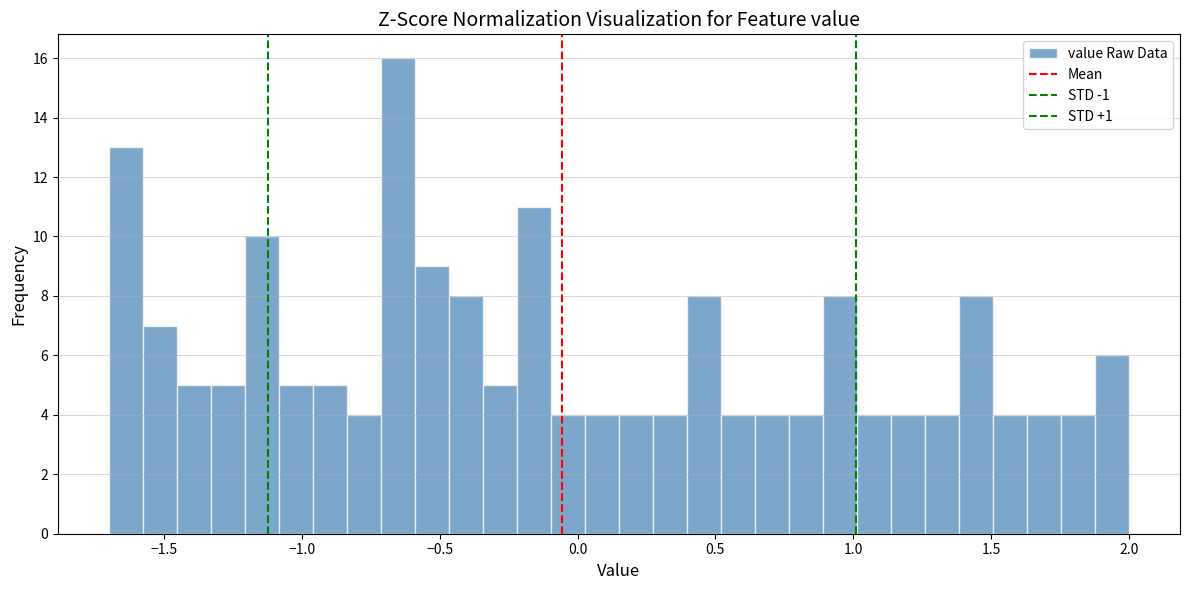

Read against the x-axis, roughly where is the centre of the tallest bar?

-0.65